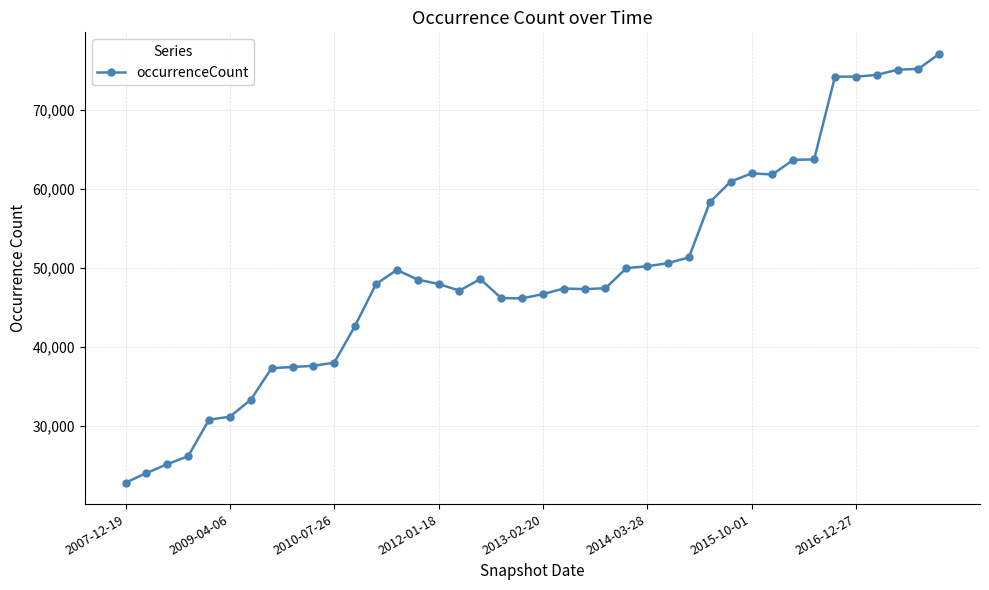

True or false: the data has more than 1 interior local peaks.

True